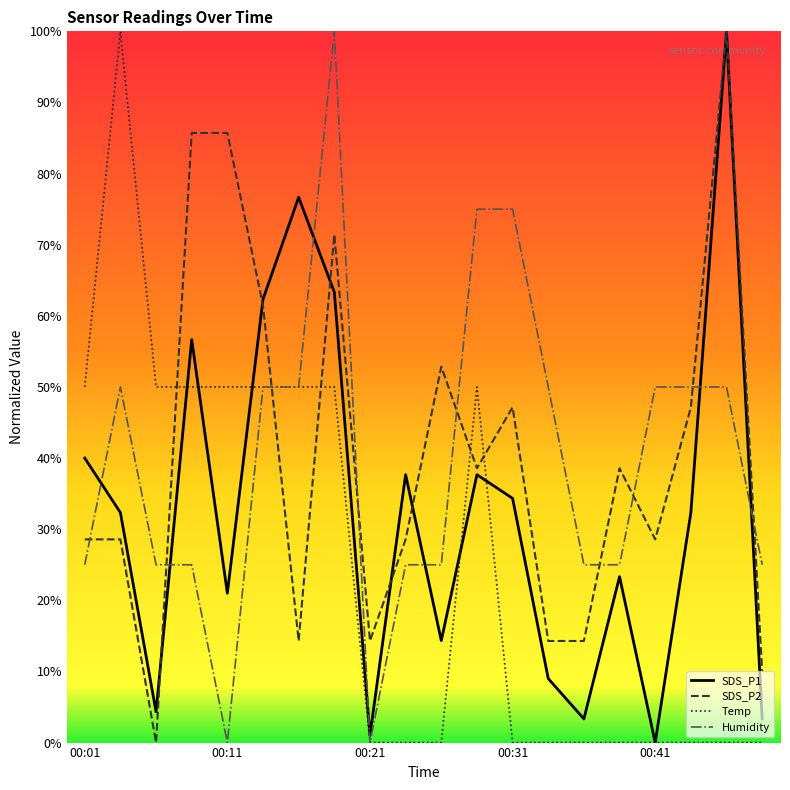

What is the maximum value for Temp?

100.0